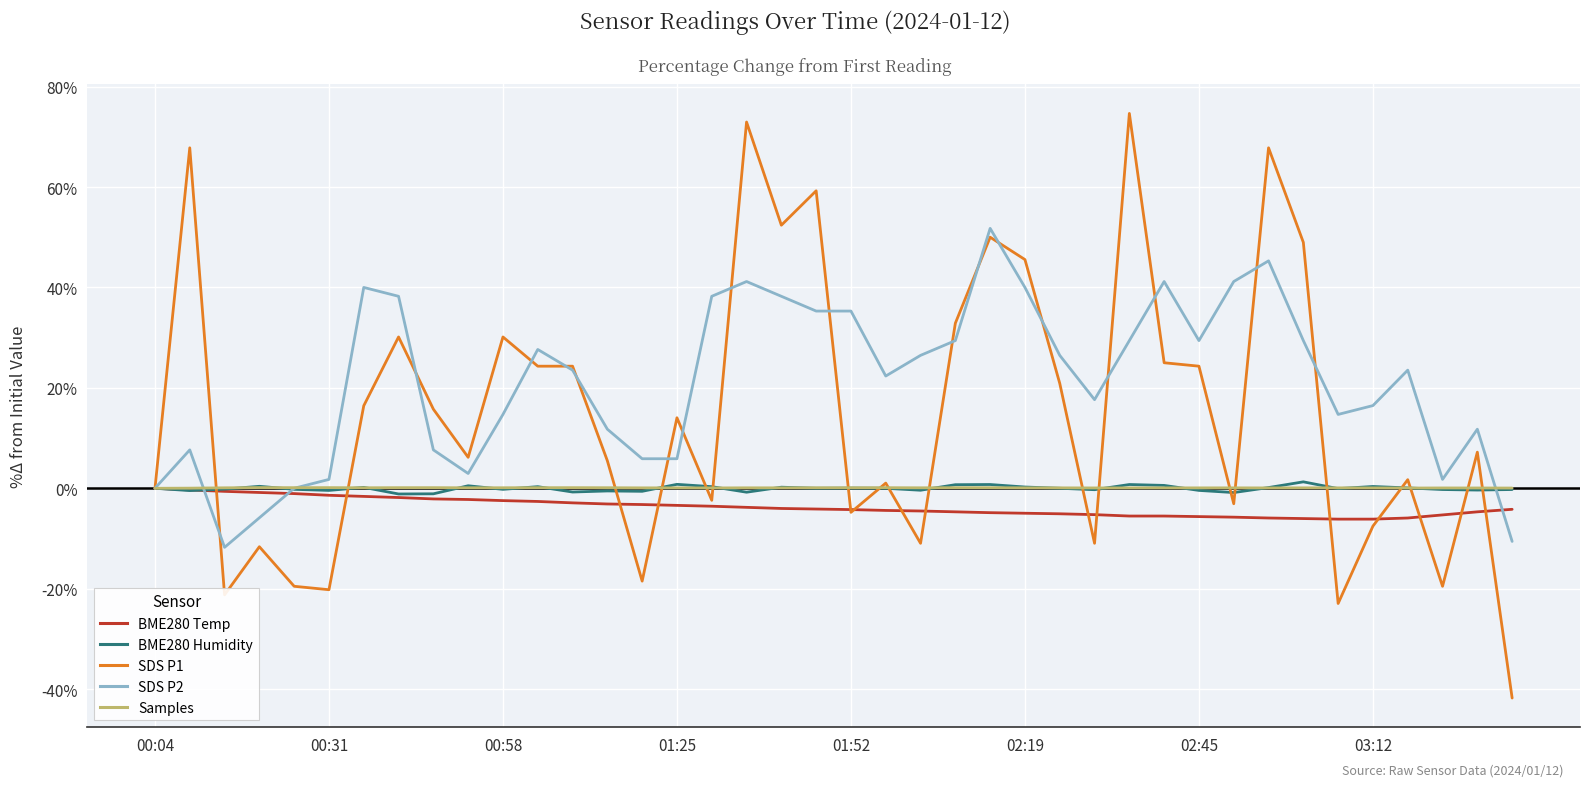

What is the minimum value shown in the chart?

-41.8